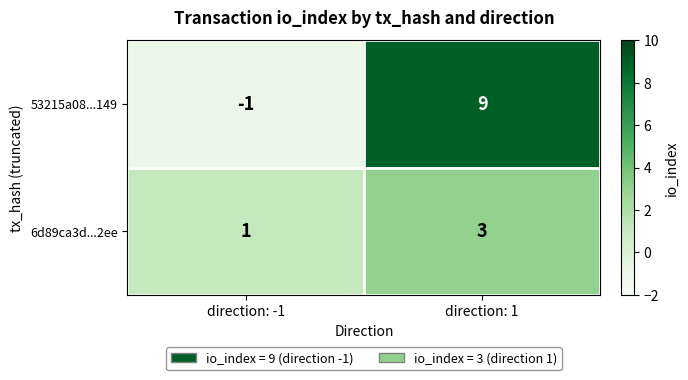

List the series in order of their overall mean, highest first.

53215a08...149, 6d89ca3d...2ee